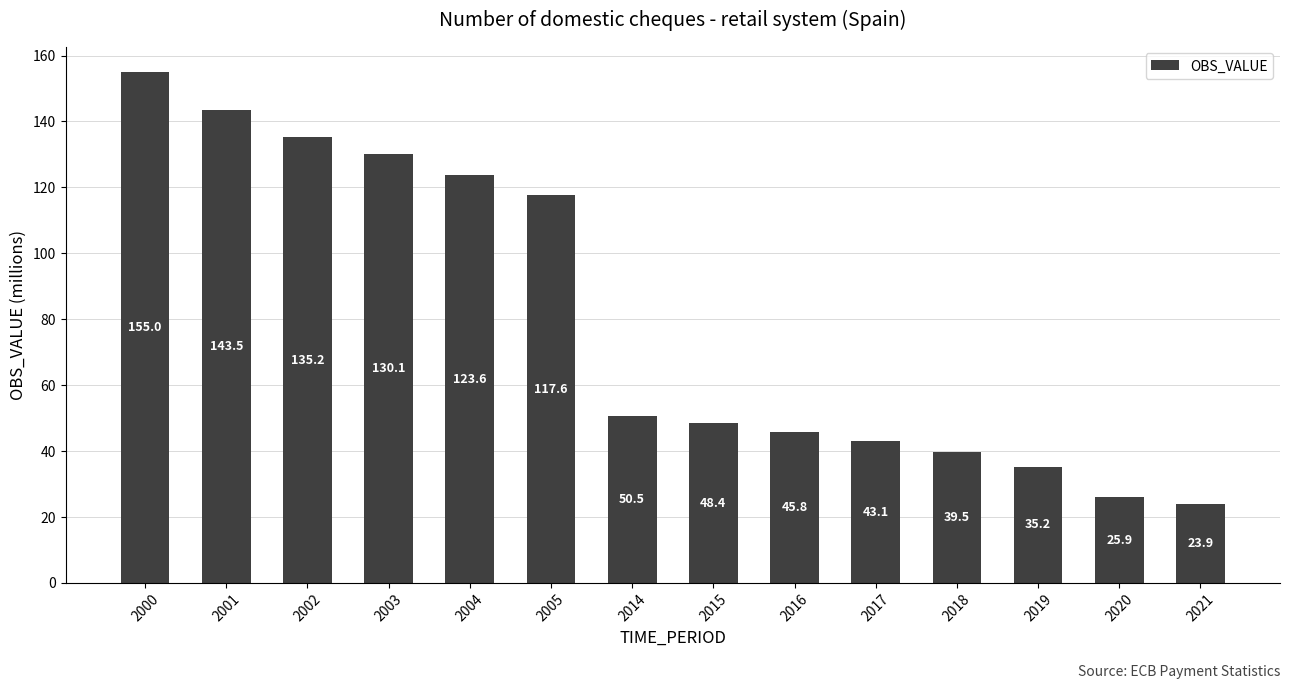

What is the greatest value displayed?

155.0